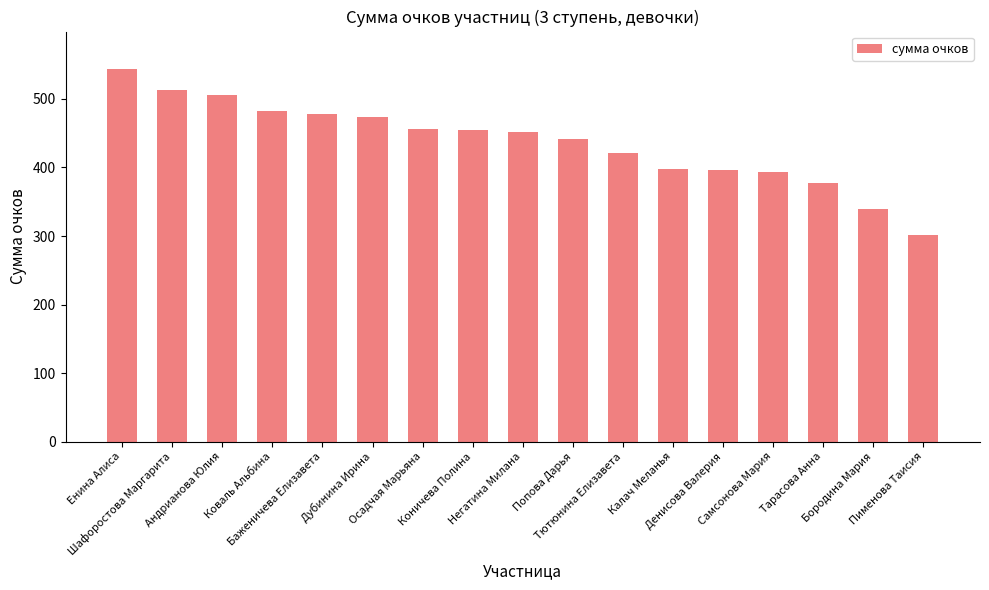

True or false: the data shows 807 at Шафоростова Маргарита.

False